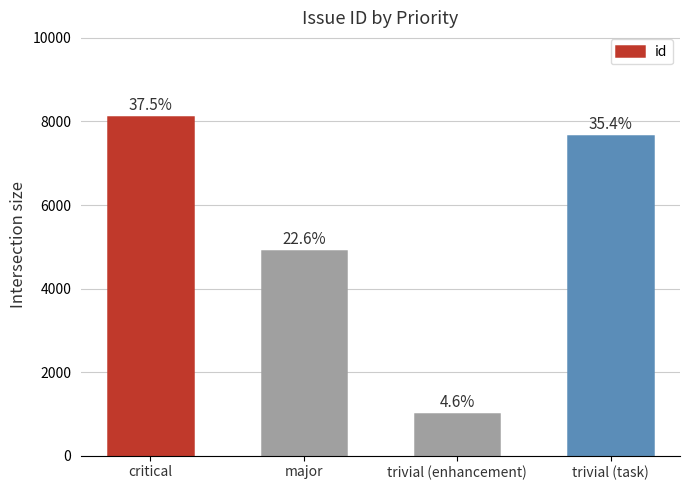

Is it true that the value at trivial (task) is 7653?

True